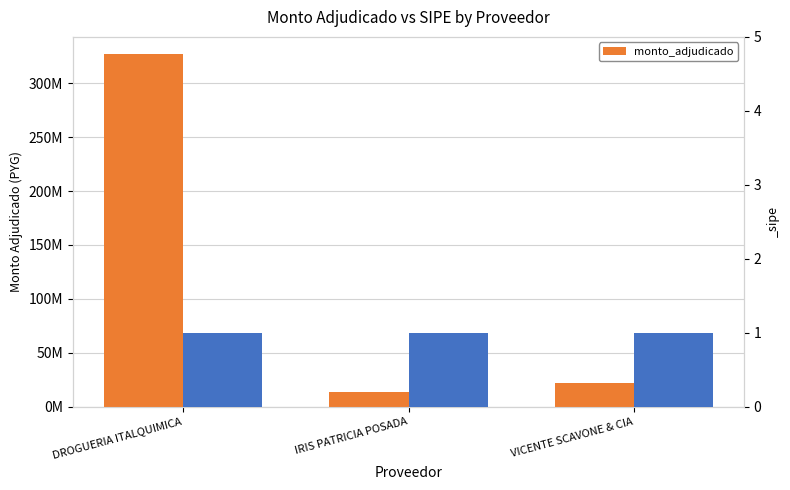

Reading right to left, what are all the values shown in this chart?

VICENTE SCAVONE & CIA=22396000	IRIS PATRICIA POSADA=13584000	DROGUERIA ITALQUIMICA=326760000